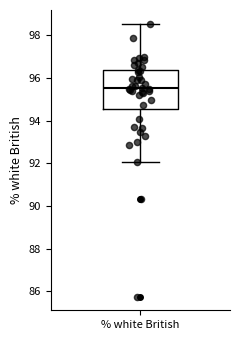

Read this box plot against the y-axis: the position of the median line, the range covered by the box, and the ends of both whiskers. The values are not printed on the chart, so give them approximately, as read against the axis.

median 95.6, box 94.6 to 96.4, whiskers 92.0 to 98.6